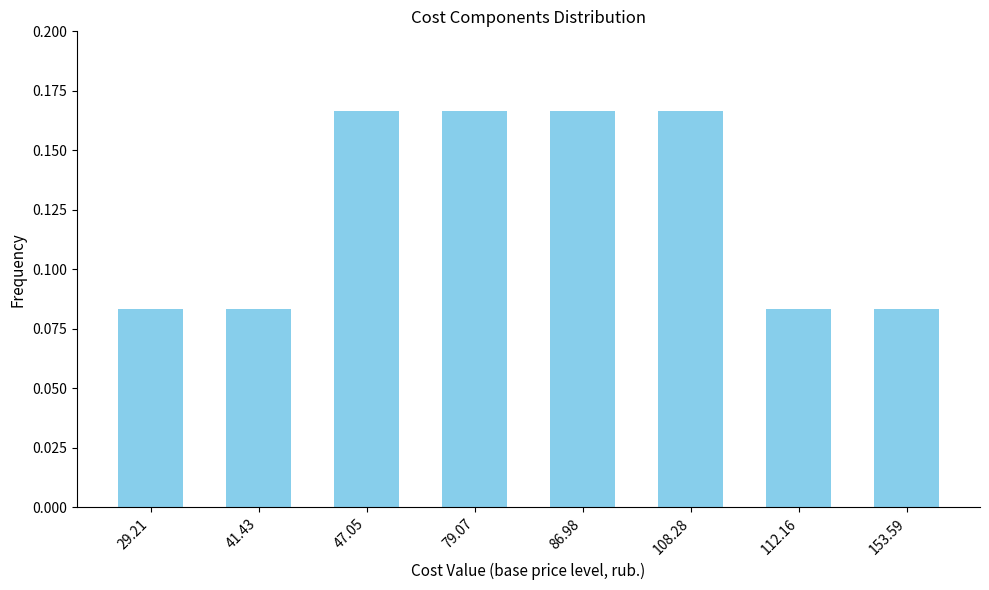

True or false: the data shows 0.0 at 41.43.

False